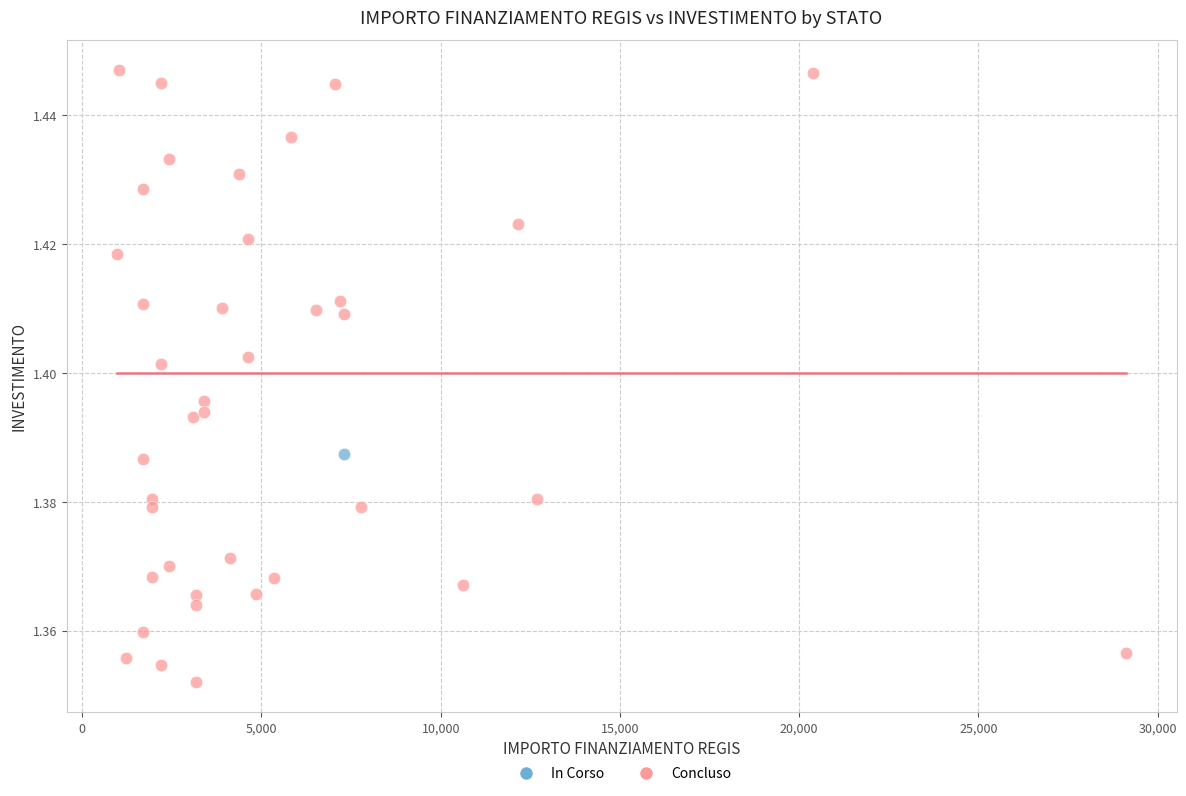

What are all the series names shown in the legend?

In Corso, Concluso